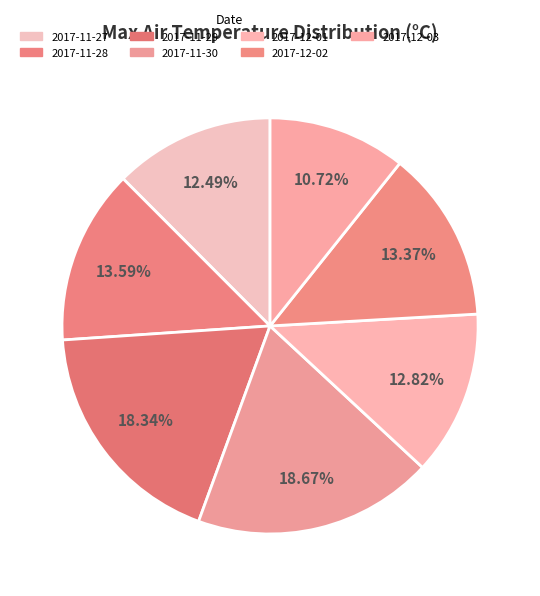

What portion of the pie excludes 2017-11-28?

86.4%